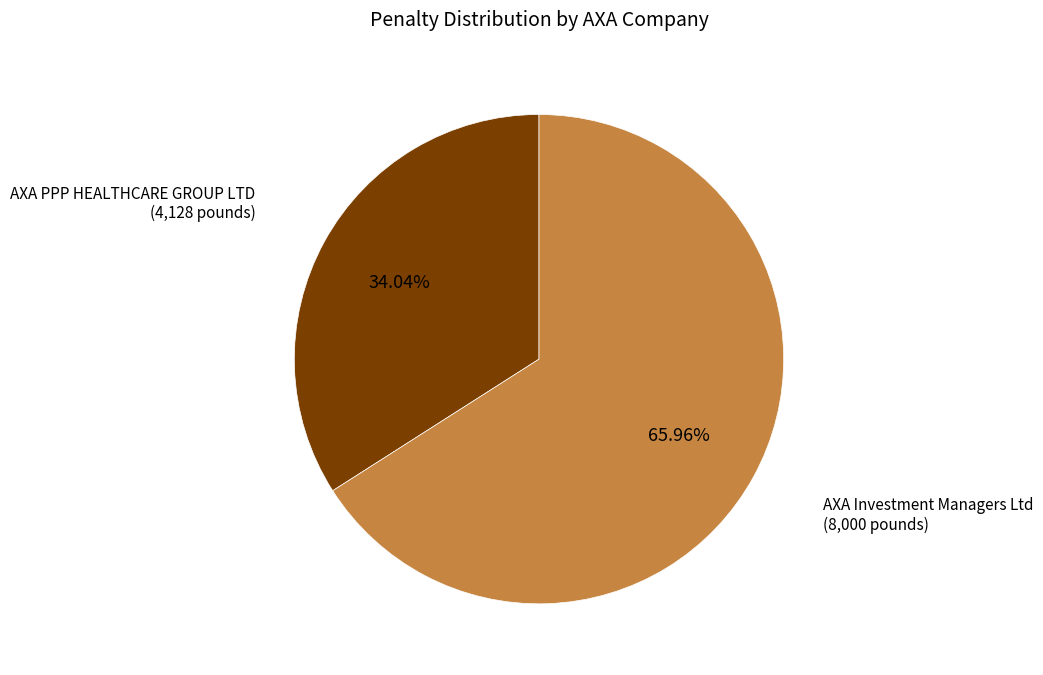

Is there a majority slice in this chart?

Yes